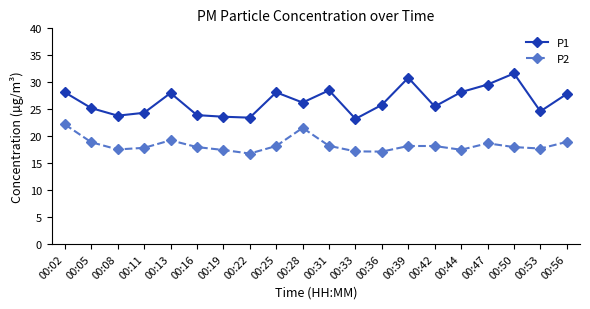

True or false: P2 and P1 intersect in this chart.

False